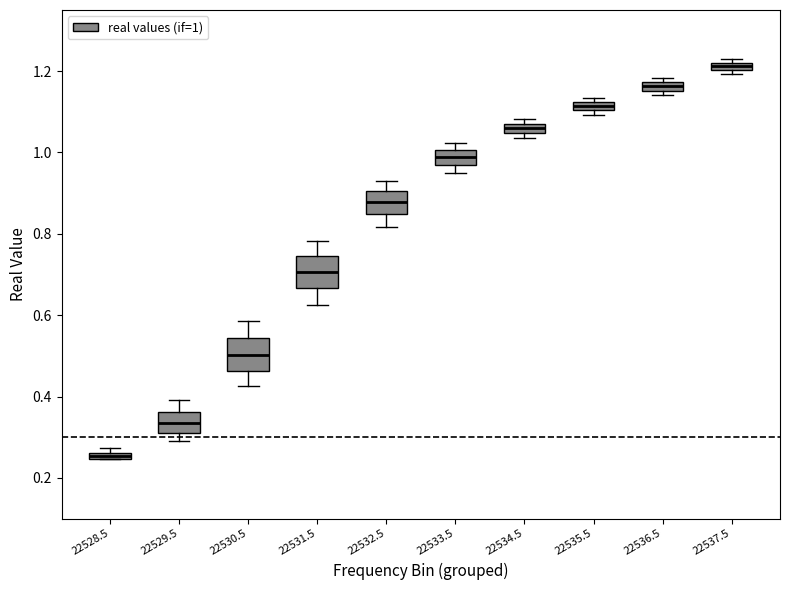

Which box has the lowest median line?

22528.5